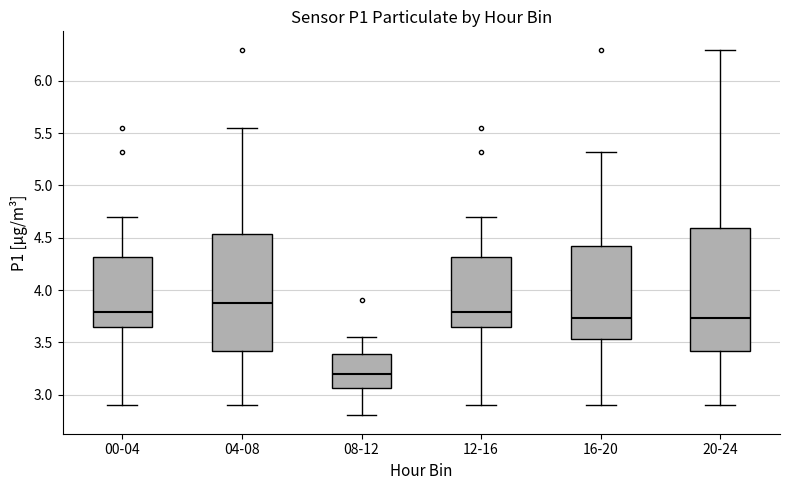

Reading left to right, transcribe this box plot: for each box, give where its median line is, the range the box spans, and where its two whiskers end, as read against the y-axis. The values are not printed on the chart, so give them approximately, as read against the axis.

00-04: median 3.80, box 3.65 to 4.30, whiskers 2.90 to 4.70
04-08: median 3.90, box 3.40 to 4.55, whiskers 2.90 to 5.55
08-12: median 3.20, box 3.05 to 3.40, whiskers 2.80 to 3.55
12-16: median 3.80, box 3.65 to 4.30, whiskers 2.90 to 4.70
16-20: median 3.75, box 3.55 to 4.40, whiskers 2.90 to 5.30
20-24: median 3.75, box 3.40 to 4.60, whiskers 2.90 to 6.30